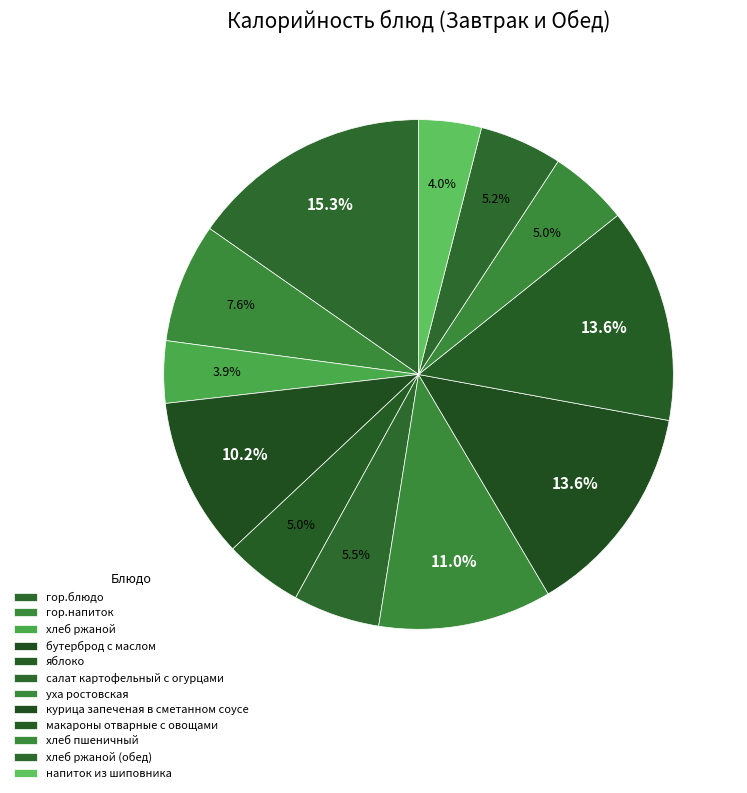

How many slices are in this pie chart?

12